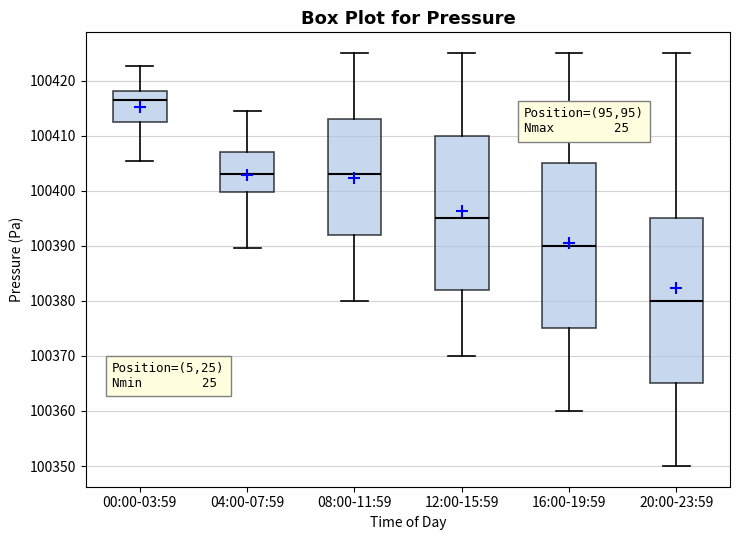

Where is the upper edge of the box for 16:00-19:59 on the y-axis? The values are not printed on the chart, so give them approximately, as read against the axis.

100405